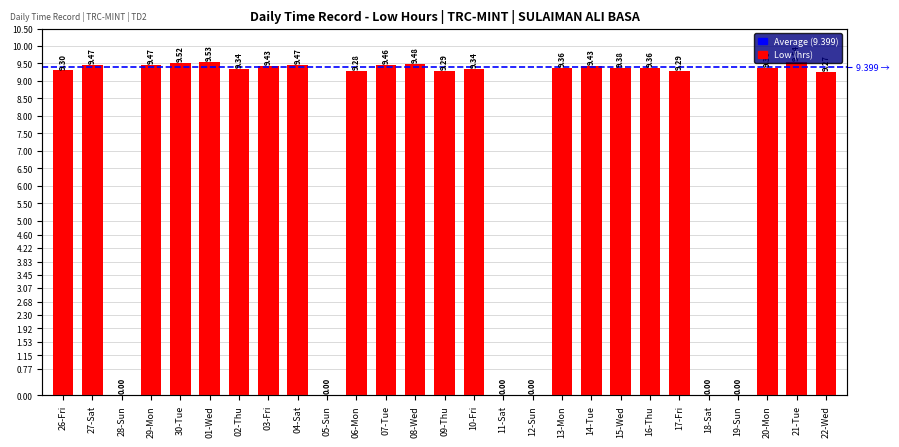

What is the label of the 19th bar from the right?

04-Sat